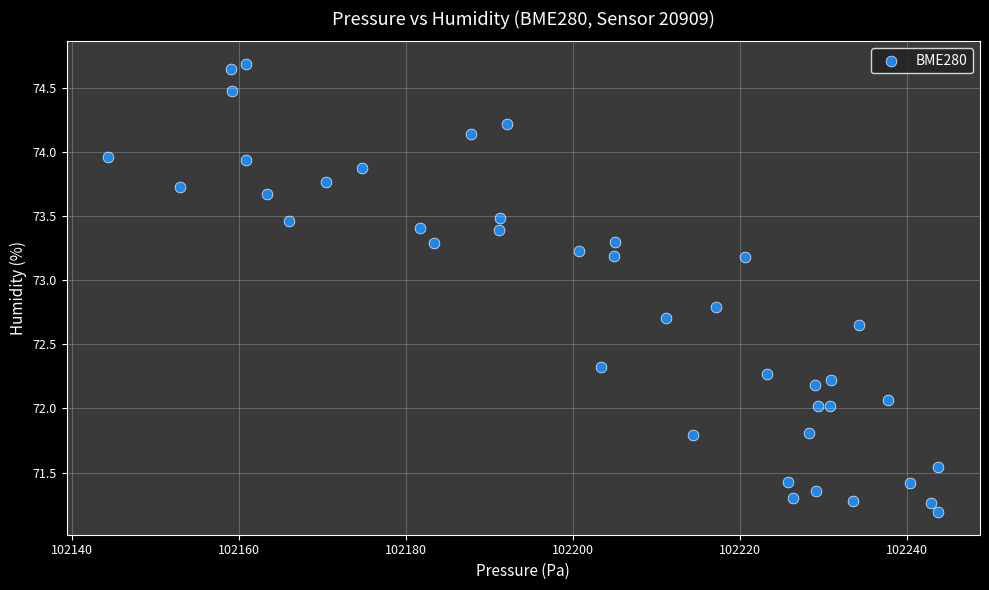

What is the range of X values (max minus min)?

99.4